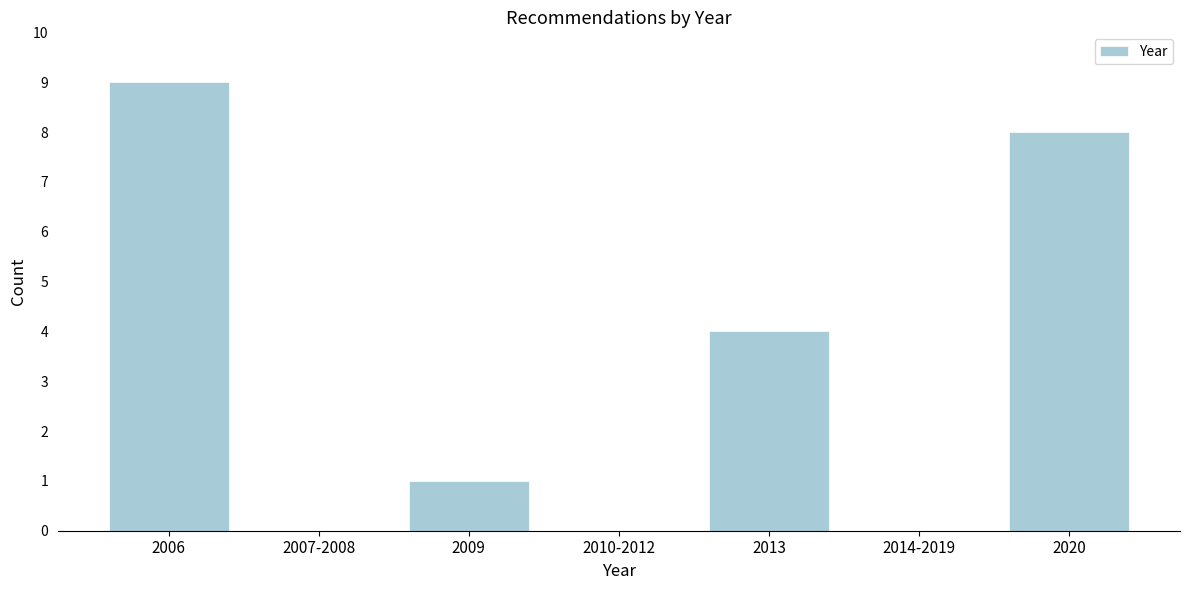

Reading right to left, extract all data points from this chart.

2020=8	2014-2019=0	2013=4	2010-2012=0	2009=1	2007-2008=0	2006=9